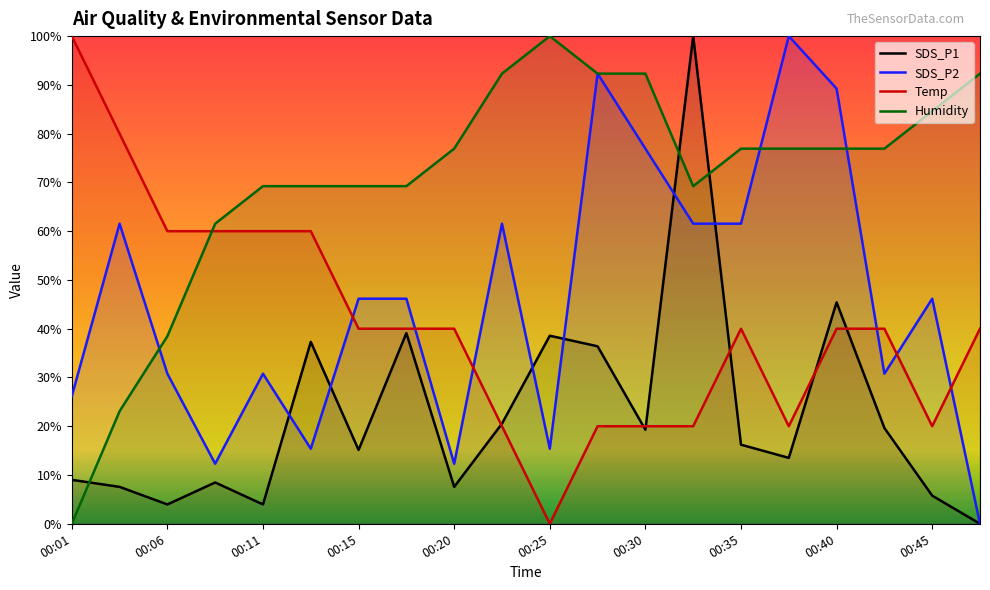

Which series changed the most between 00:13 and 00:28?

SDS_P2